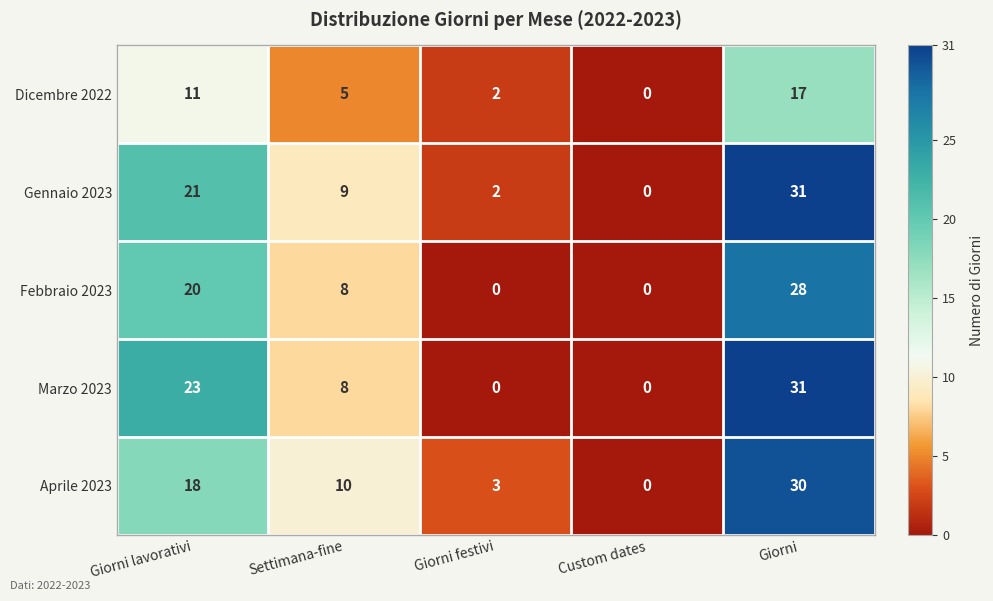

What is the difference between the highest and lowest values at Giorni festivi?

3